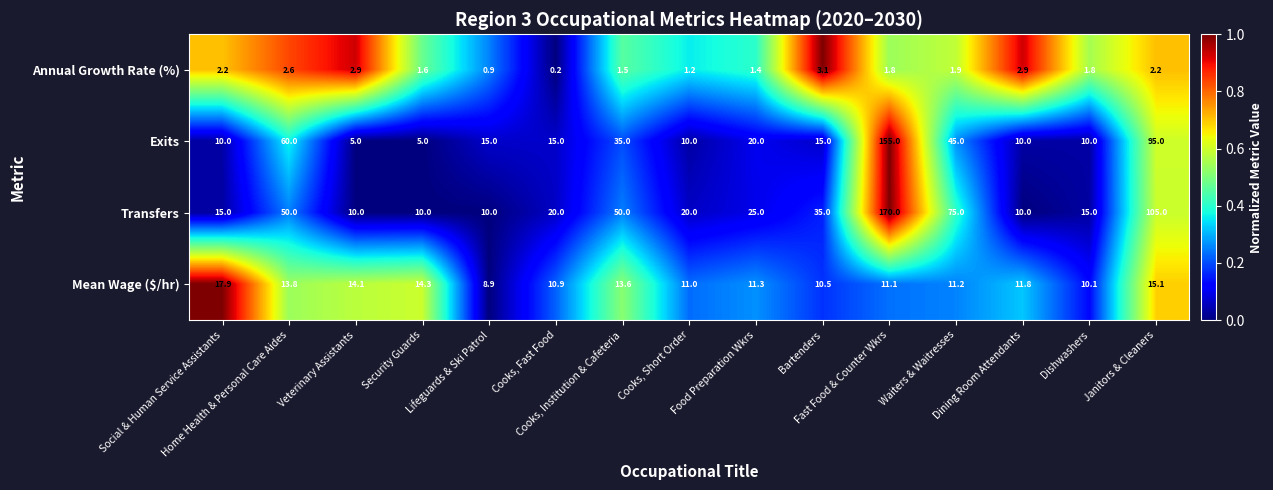

Which series has the widest spread of values?

Transfers